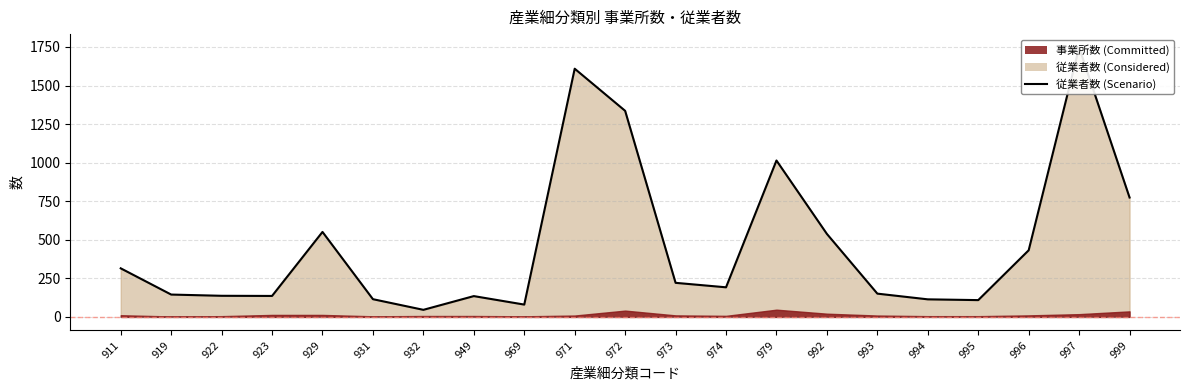

What is the smallest value displayed?

46